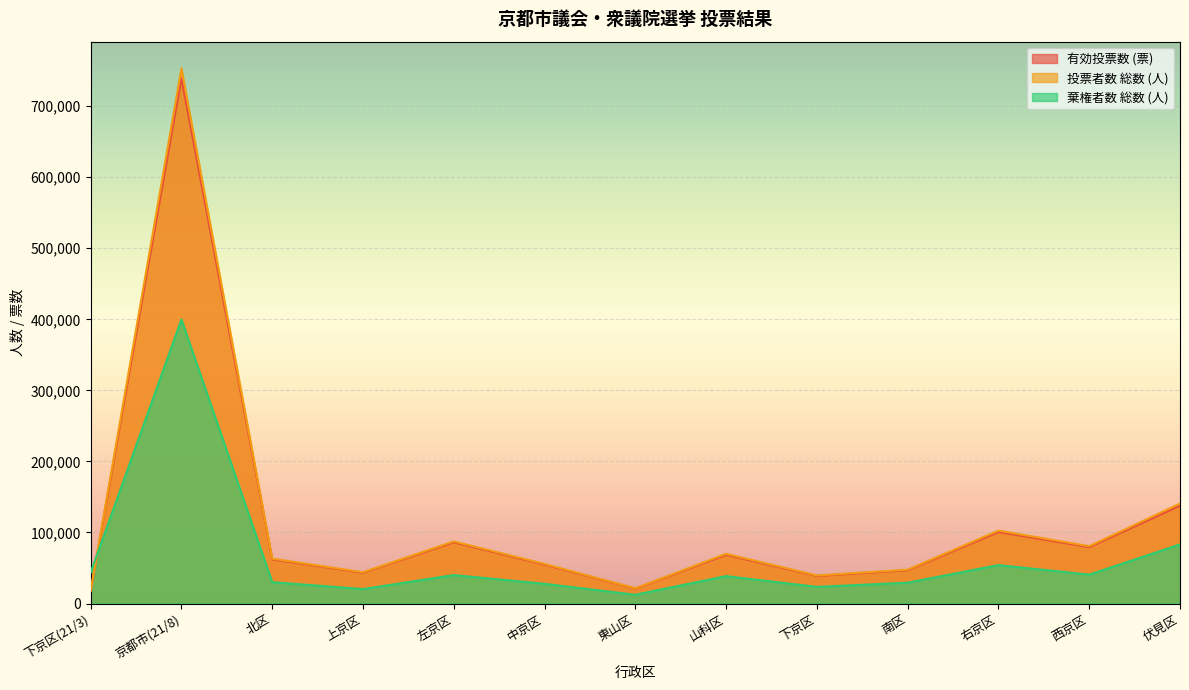

Reading right to left, transcribe all the data shown in this chart.

有効投票数 (票): 137680	79373	100682	46771	38832	68574	21050	54800	86227	43303	62206	739498	17726
投票者数 総数 (人): 140680	80737	102633	47649	39499	69967	21474	55779	87464	44043	63225	753150	18017
棄権者数 総数 (人): 83175	40662	54090	29317	23432	38576	12303	27778	40035	20316	30076	399760	43630